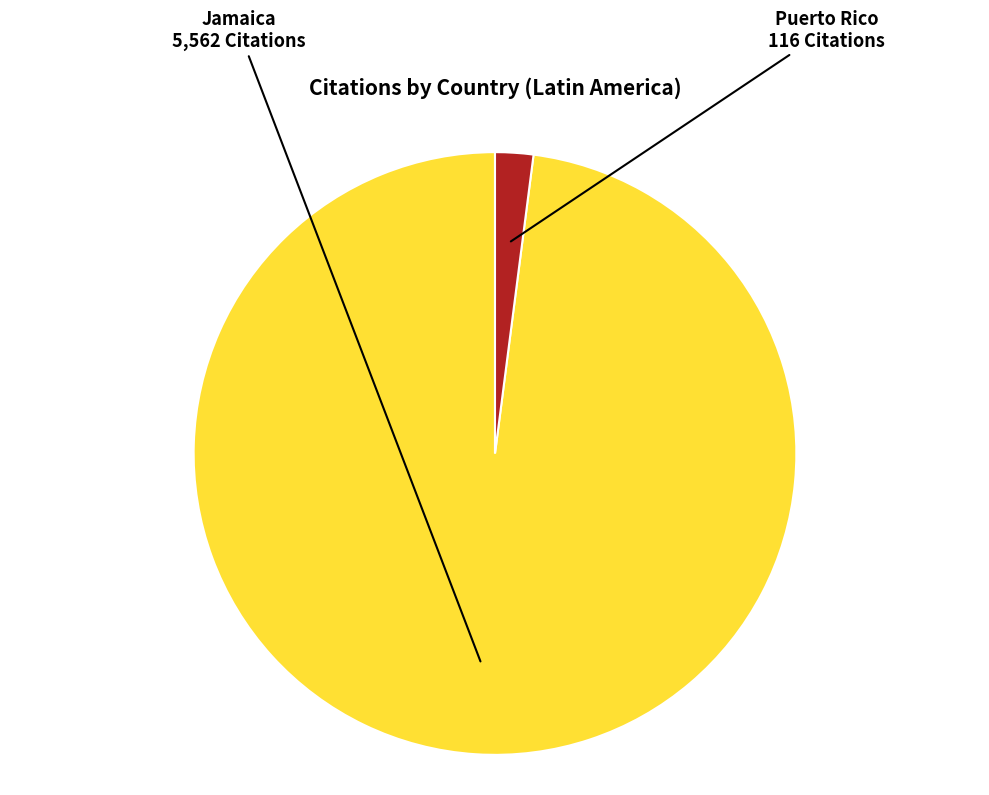

Is Jamaica the majority of the pie?

Yes